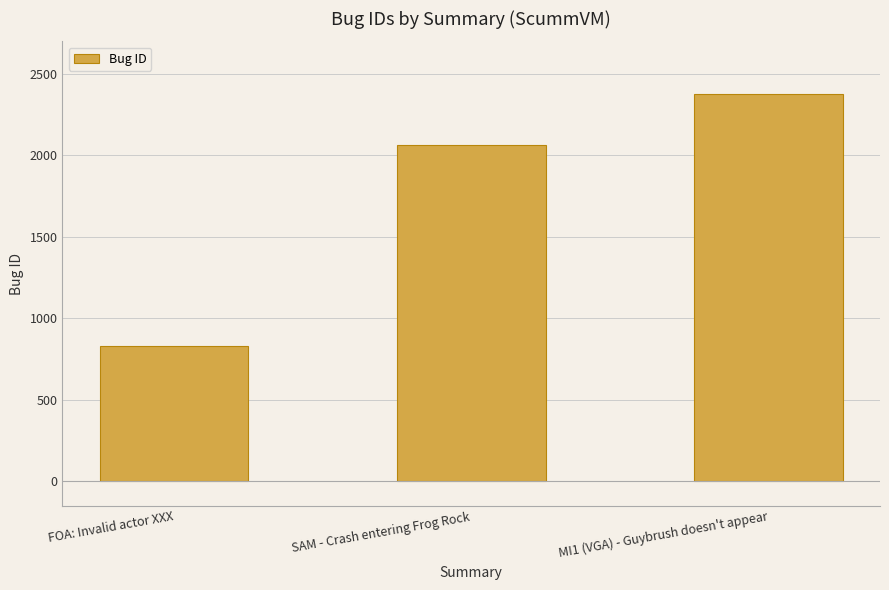

Is it true that the value at SAM - Crash entering Frog Rock is 3151?

False